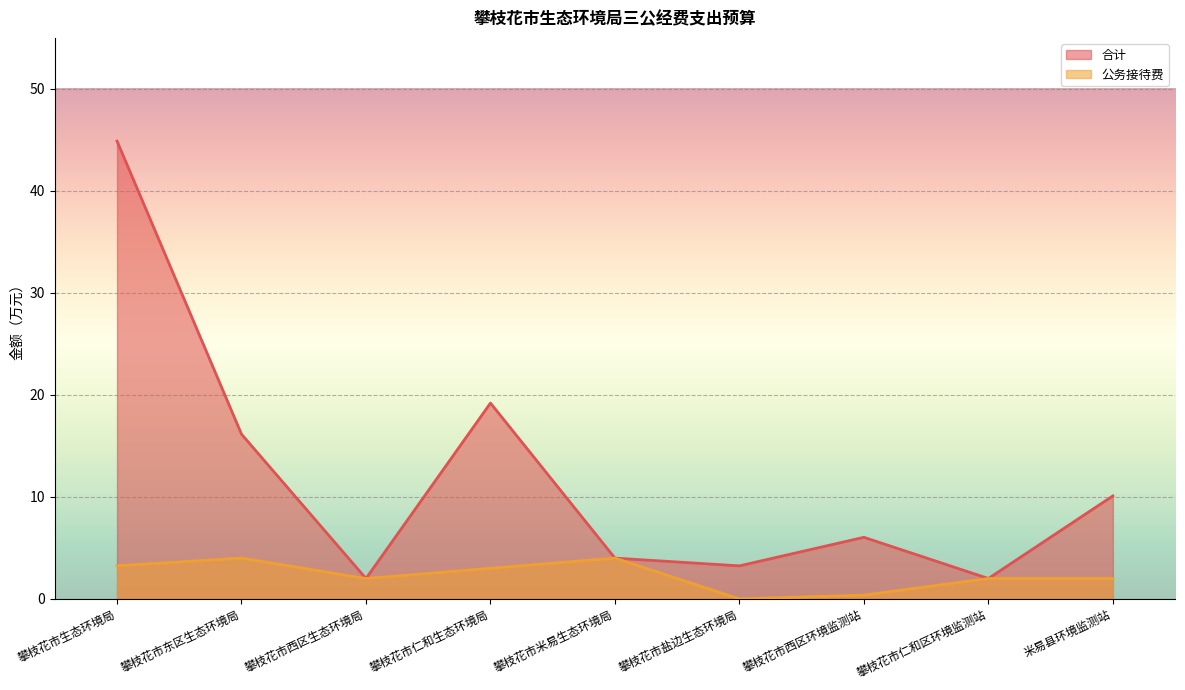

How many interior local valleys does the 公务接待费 series have?

2